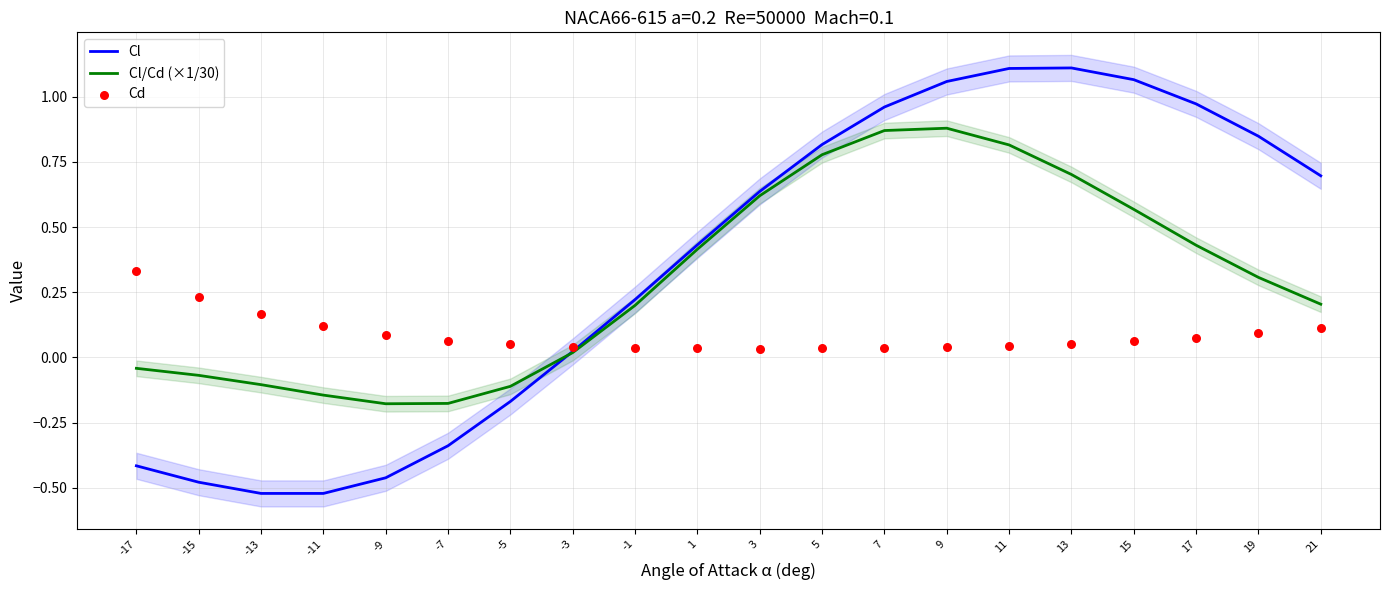

Which series has the largest total across all categories?

Cl